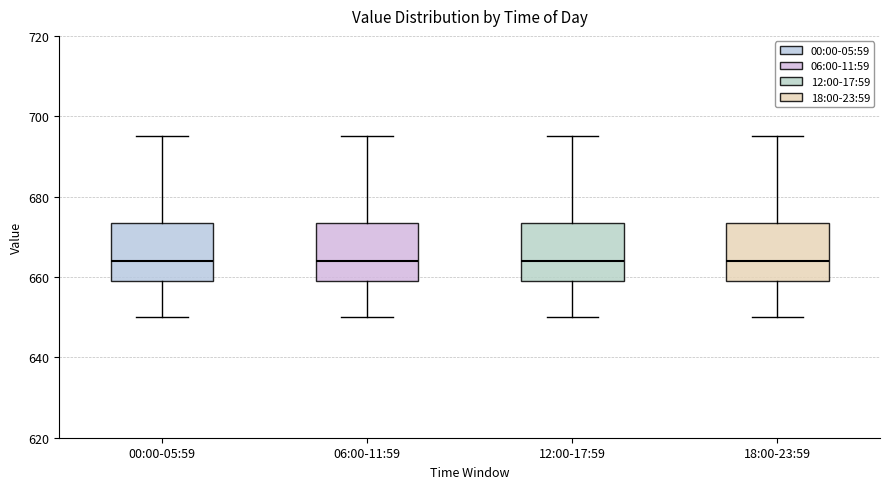

Reading left to right, transcribe this box plot: for each box, give where its median line is, the range the box spans, and where its two whiskers end, as read against the y-axis. The values are not printed on the chart, so give them approximately, as read against the axis.

00:00-05:59: median 664, box 660 to 674, whiskers 650 to 696
06:00-11:59: median 664, box 660 to 674, whiskers 650 to 696
12:00-17:59: median 664, box 660 to 674, whiskers 650 to 696
18:00-23:59: median 664, box 660 to 674, whiskers 650 to 696